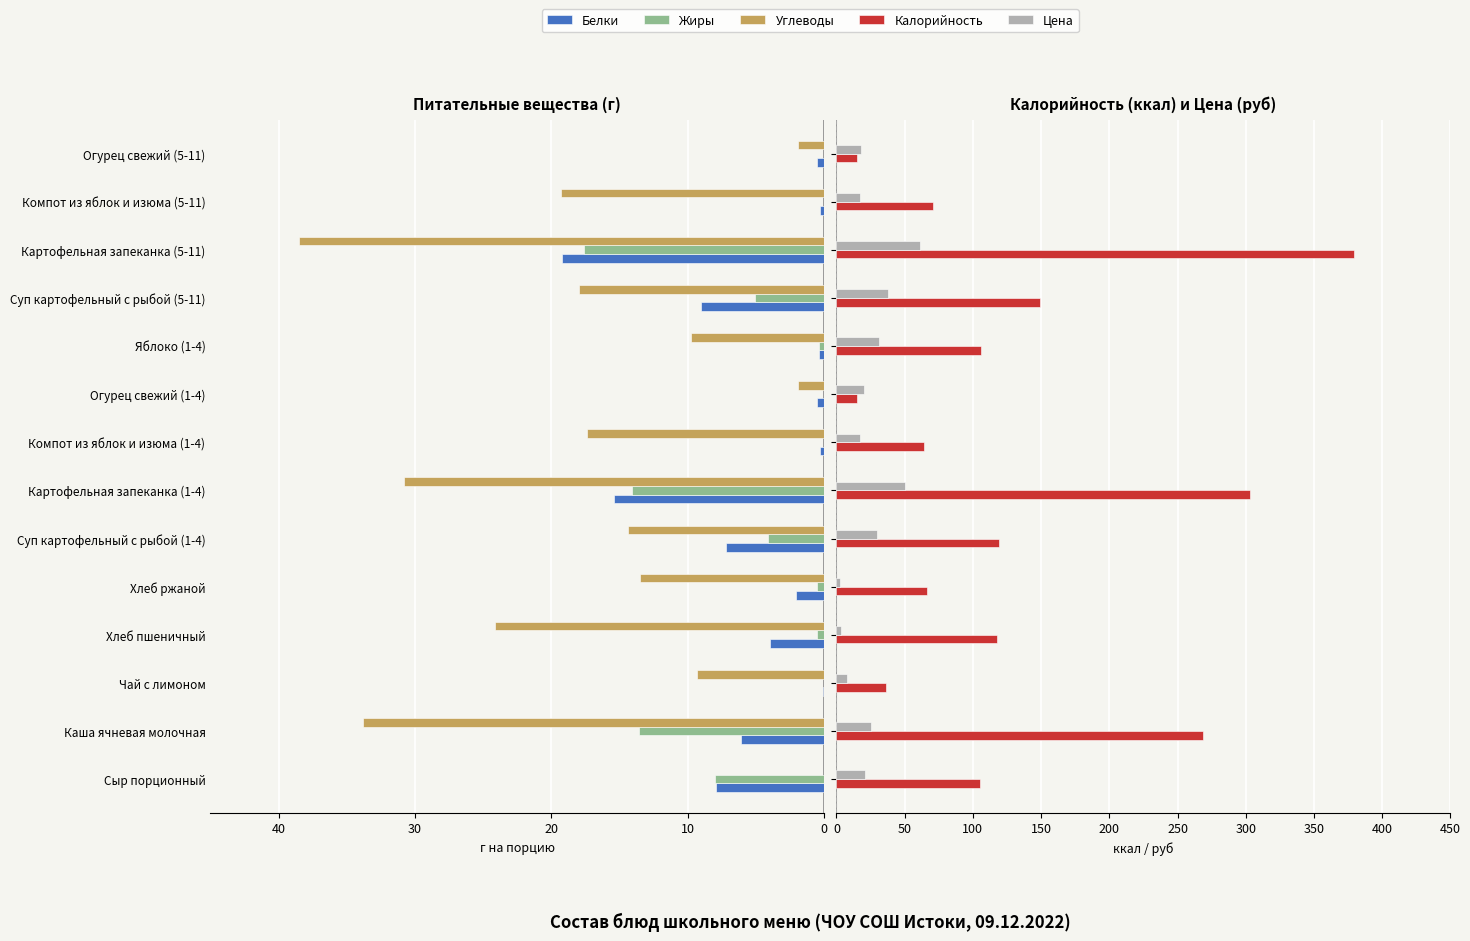

What is the total value across all series at Чай с лимоном?

34.6